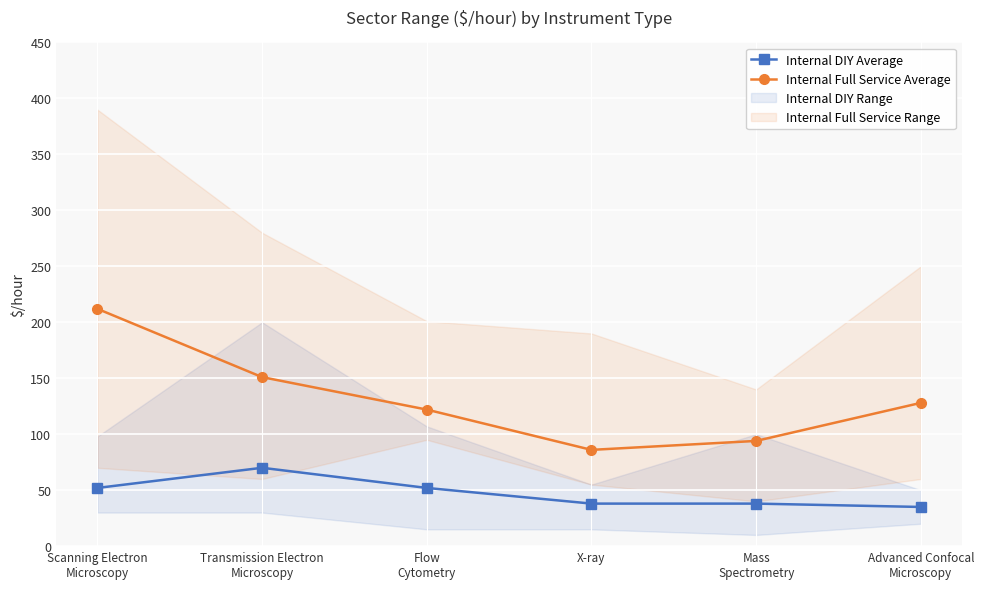

At which category does Internal Full Service Average reach its first local valley?

X-ray